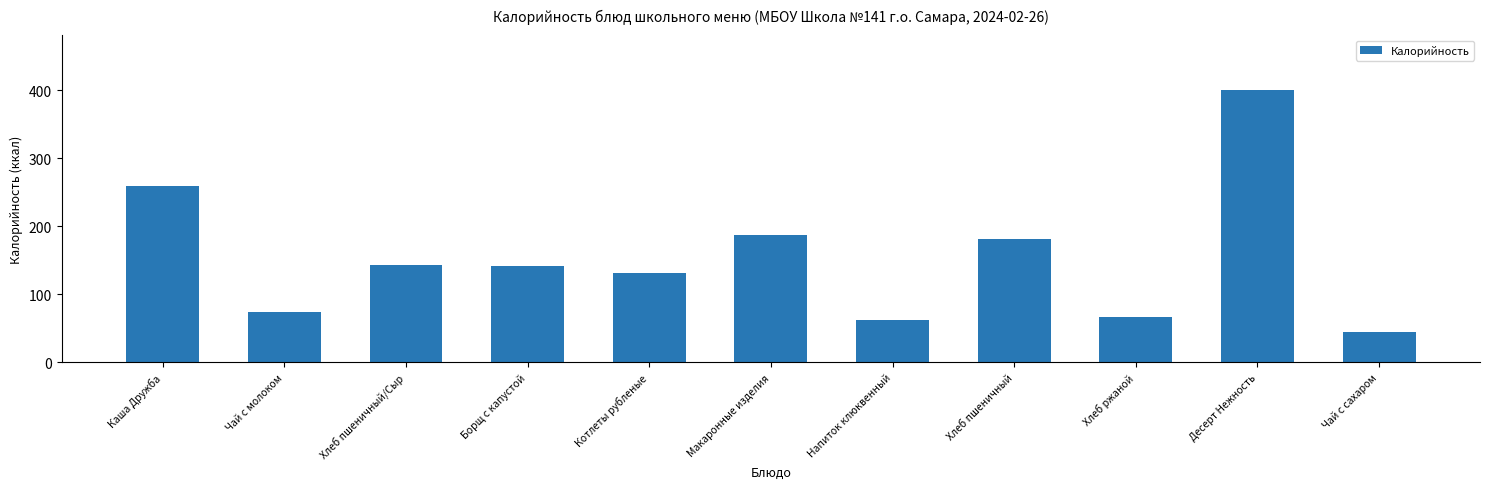

Which label corresponds to the largest value in the chart?

Десерт Нежность